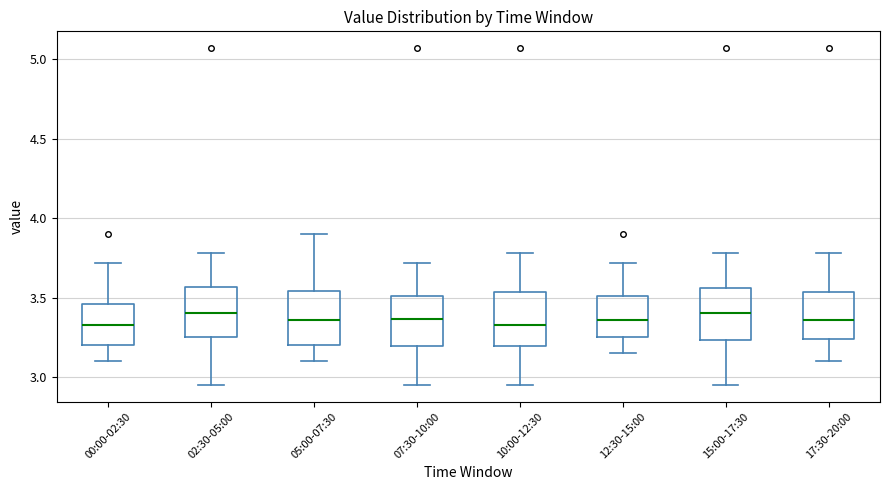

Reading left to right, read every box against the y-axis: the position of its median line, the range the box covers, and the ends of its whiskers. The values are not printed on the chart, so give them approximately, as read against the axis.

00:00-02:30: median 3.35, box 3.20 to 3.45, whiskers 3.10 to 3.70
02:30-05:00: median 3.40, box 3.25 to 3.55, whiskers 2.95 to 3.80
05:00-07:30: median 3.35, box 3.20 to 3.55, whiskers 3.10 to 3.90
07:30-10:00: median 3.35, box 3.20 to 3.50, whiskers 2.95 to 3.70
10:00-12:30: median 3.35, box 3.20 to 3.55, whiskers 2.95 to 3.80
12:30-15:00: median 3.35, box 3.25 to 3.50, whiskers 3.15 to 3.70
15:00-17:30: median 3.40, box 3.25 to 3.55, whiskers 2.95 to 3.80
17:30-20:00: median 3.35, box 3.25 to 3.55, whiskers 3.10 to 3.80